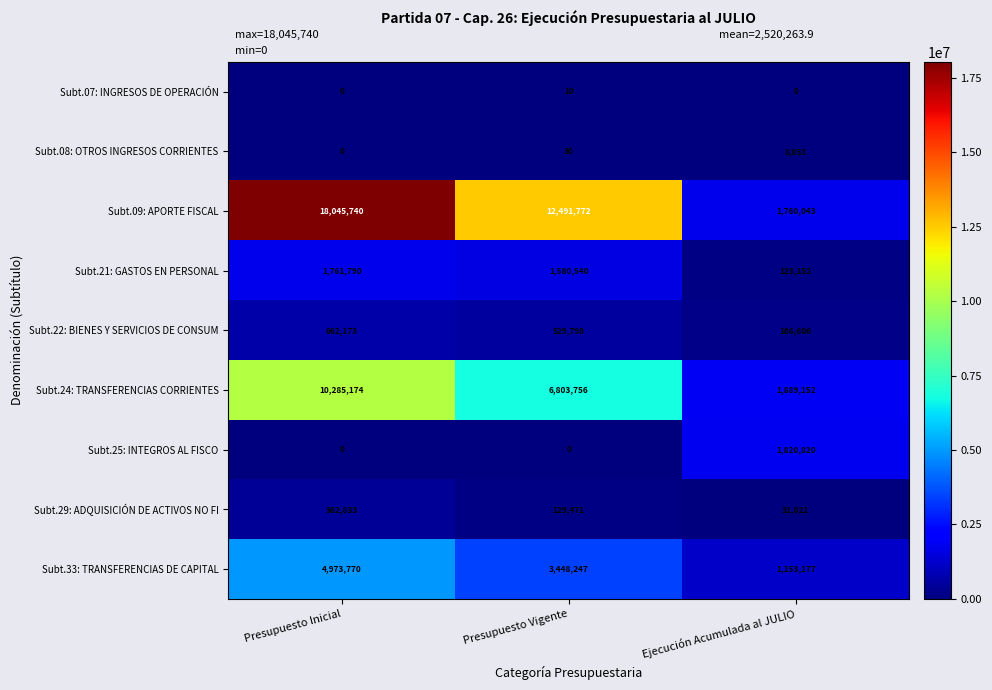

Which category has the highest value in the Subt.29: ADQUISICIÓN DE ACTIVOS NO FI series?

Presupuesto Inicial